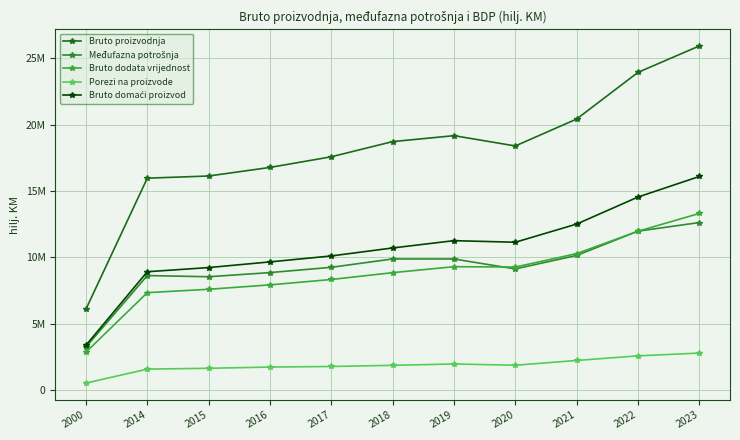

Is this an area chart (filled region under the line)?

No